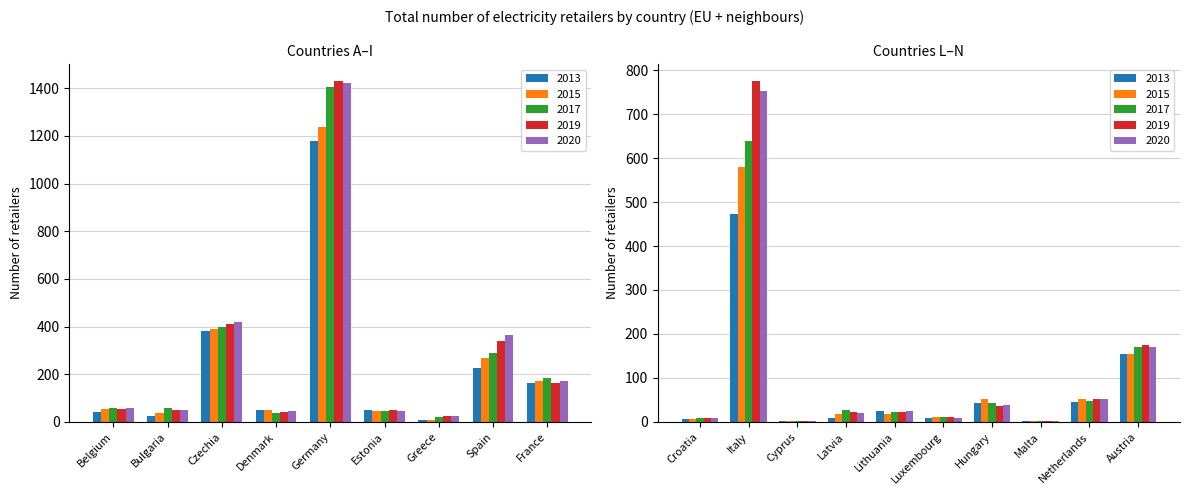

Between Lithuania and Malta, which series saw the biggest shift?

2013